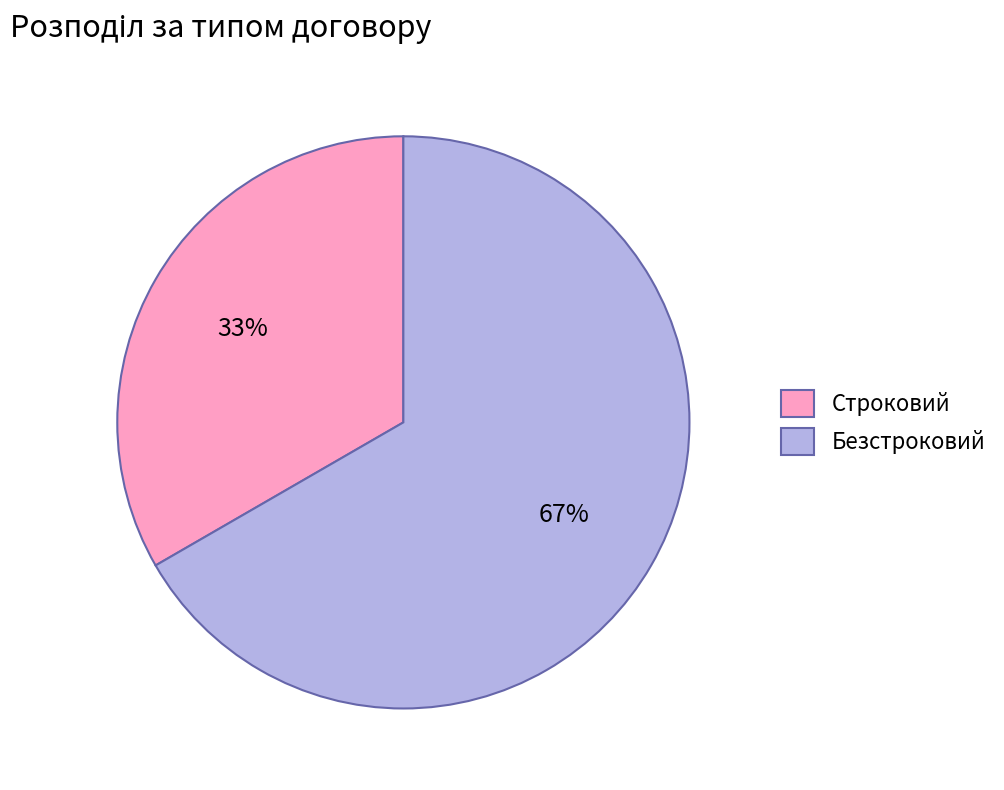

Which category has the smallest portion of the pie?

Строковий